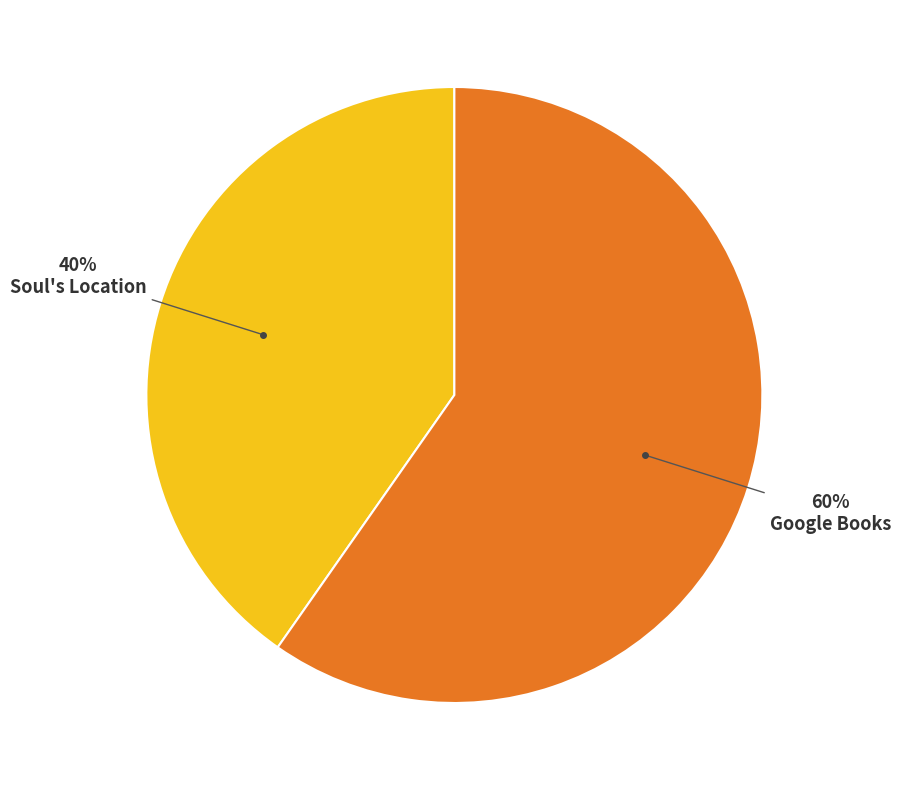

Count the number of slices in the pie.

2